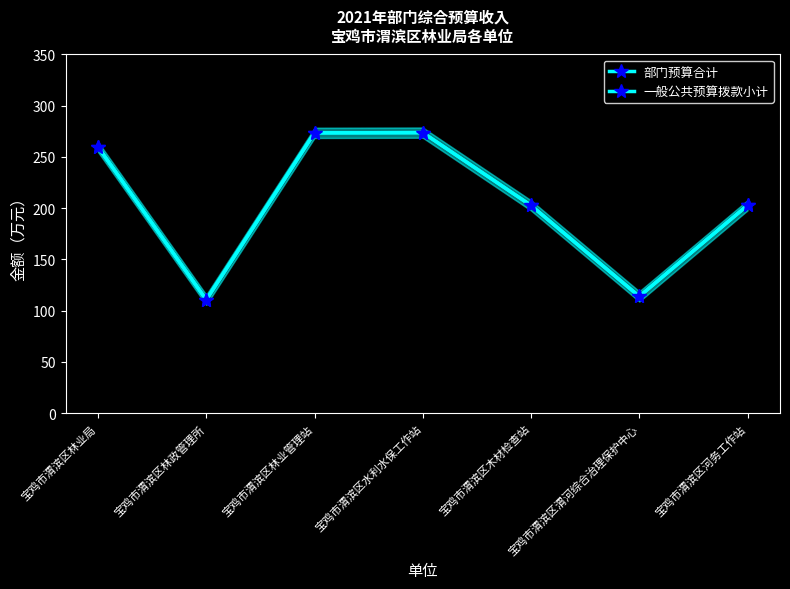

How many series are shown in this chart?

2